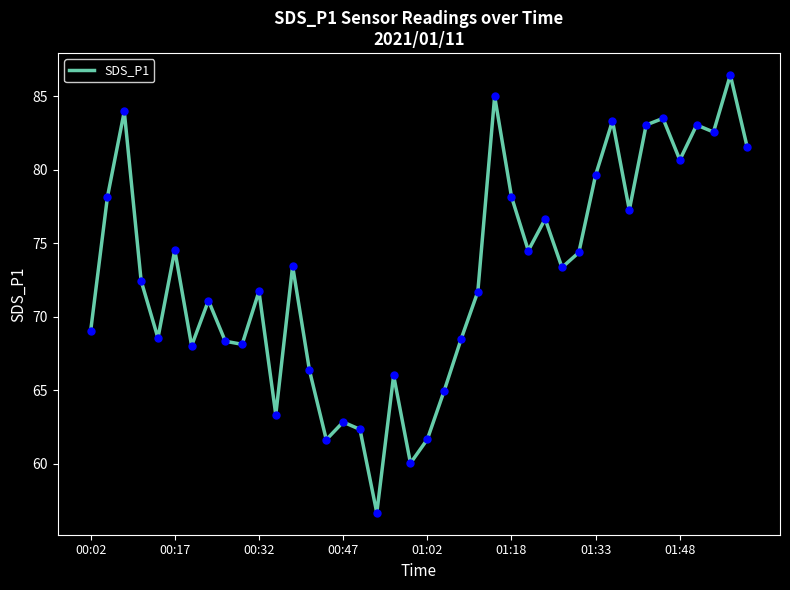

What is the greatest value displayed?

86.5